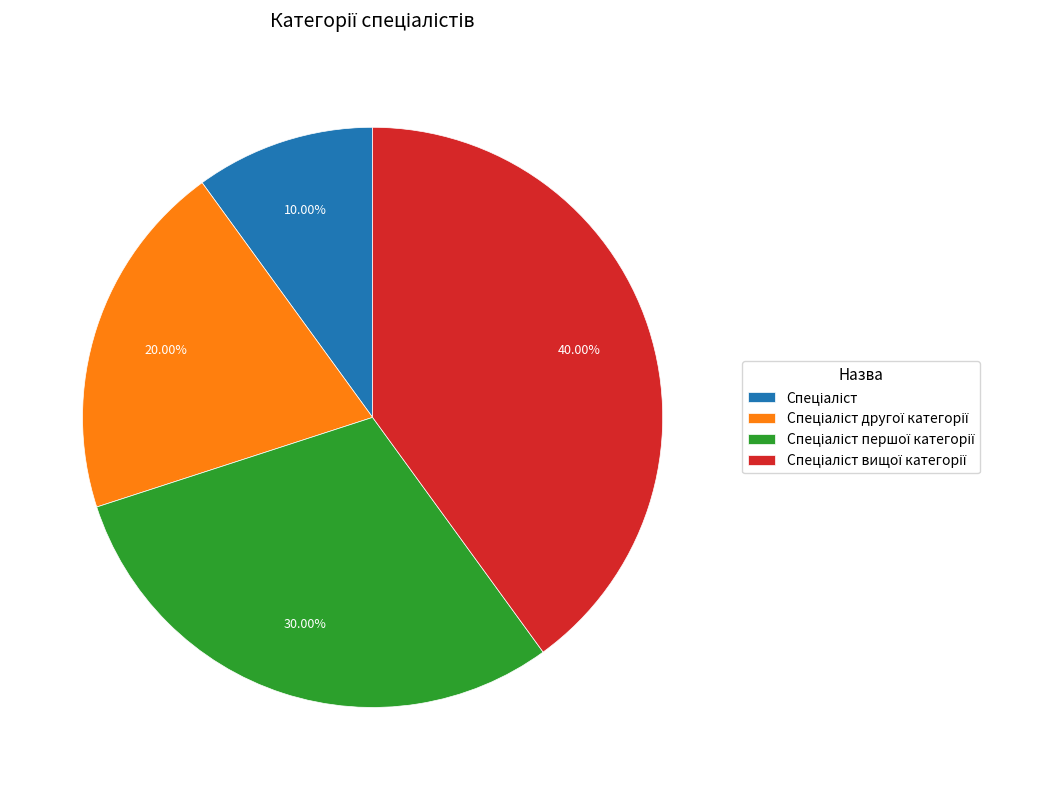

To the nearest percent, what is the average slice percentage?

25%